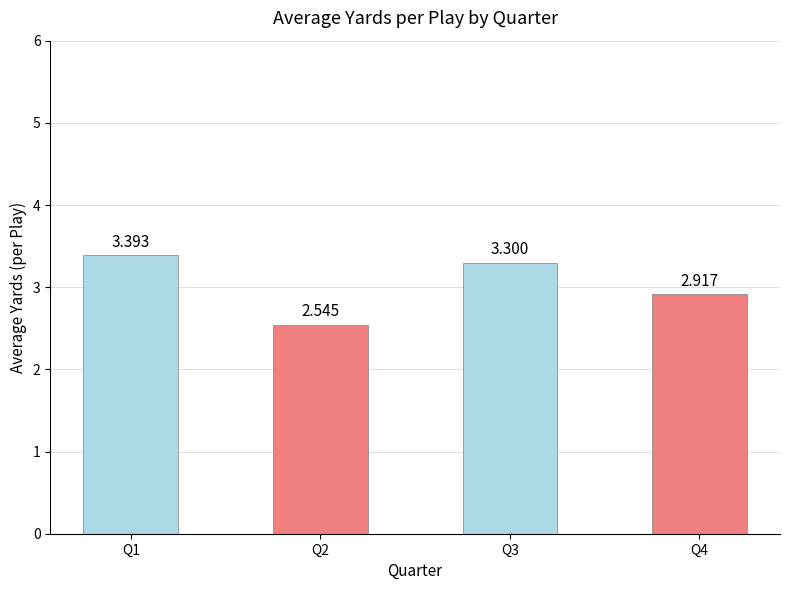

Between Q1 and Q3, which is larger?

Q1